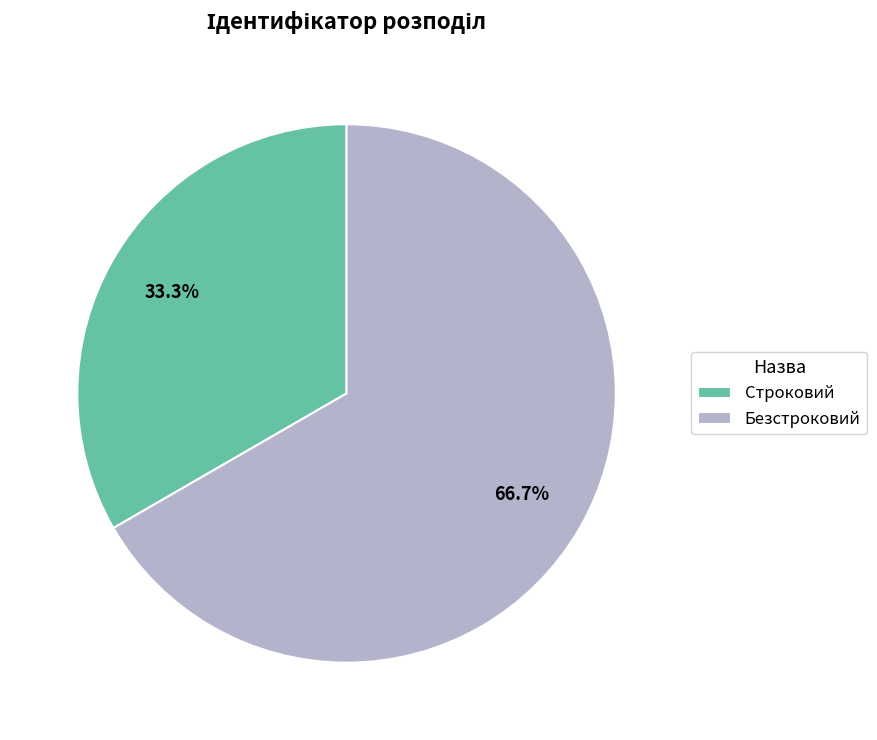

To the nearest percent, what portion does Строковий represent?

33%